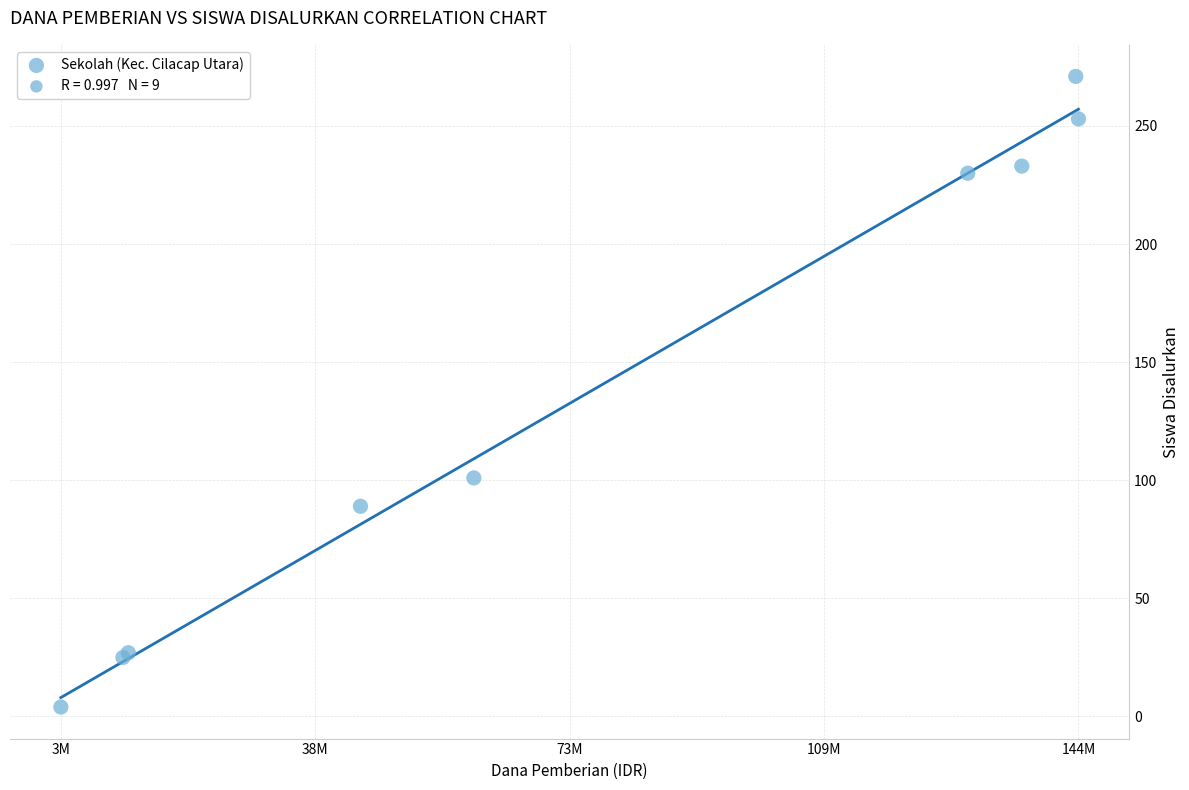

What Y value in the scatter plot is closest to 137?

101